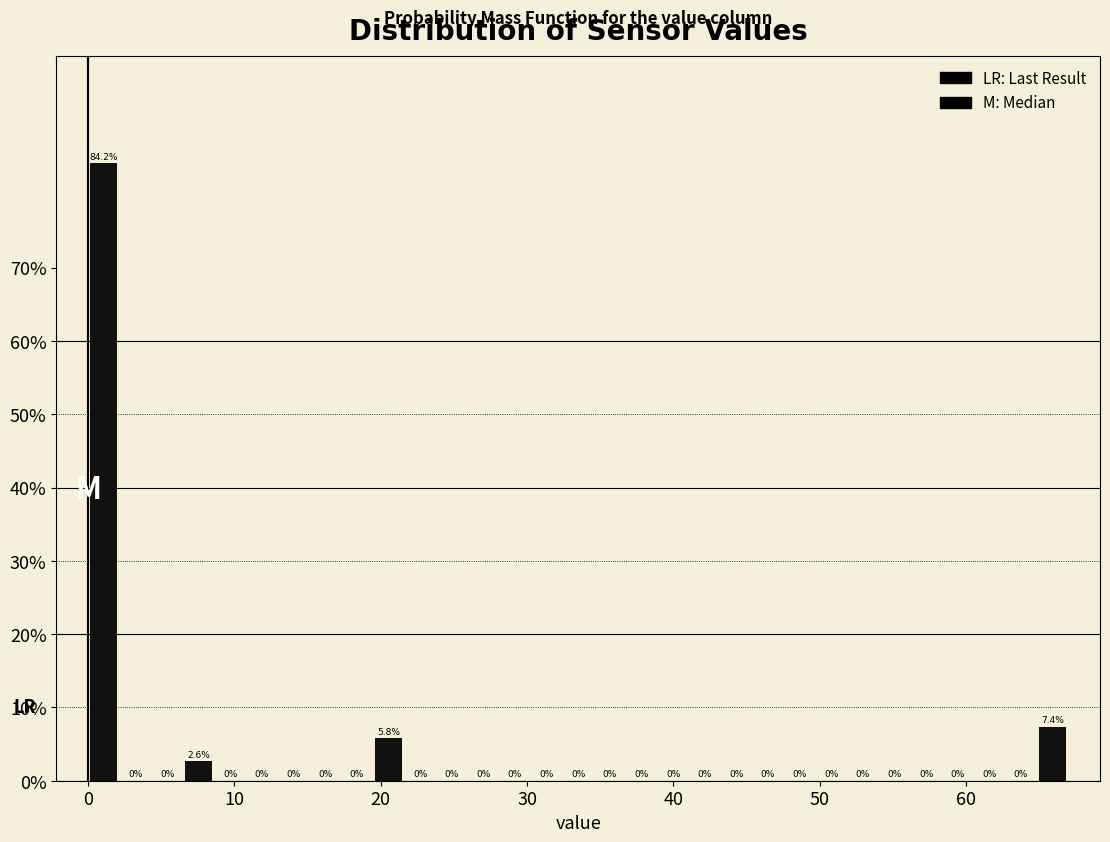

Around what value on the x-axis is the tallest bar? Give the approximate position of its centre, as read against the axis.

1